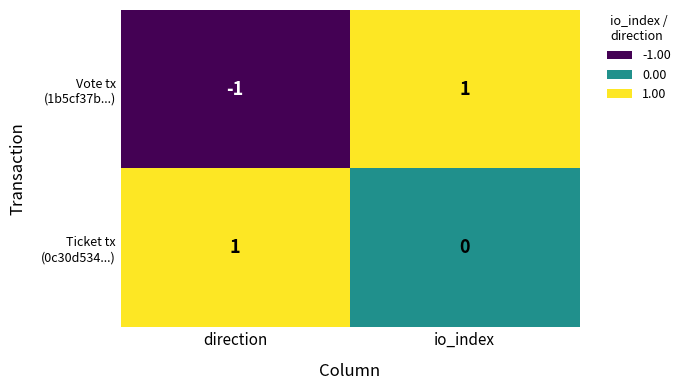

At which category is the sum across all series the highest?

io_index